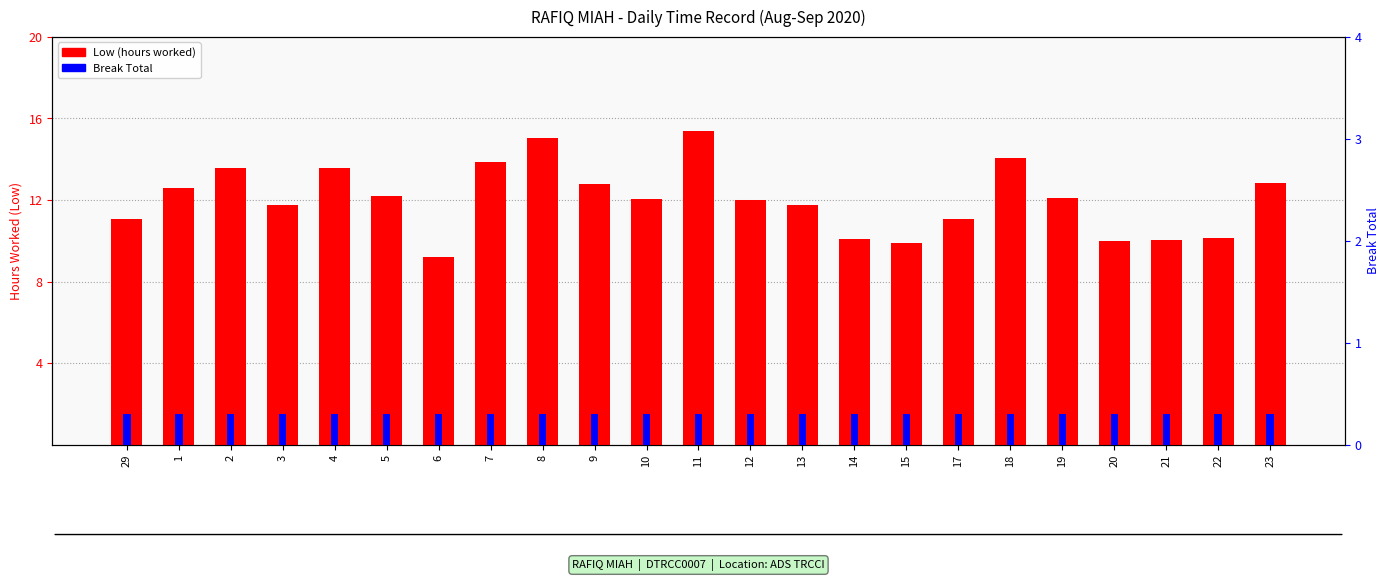

Which series has the widest spread of values?

Low (hours worked)